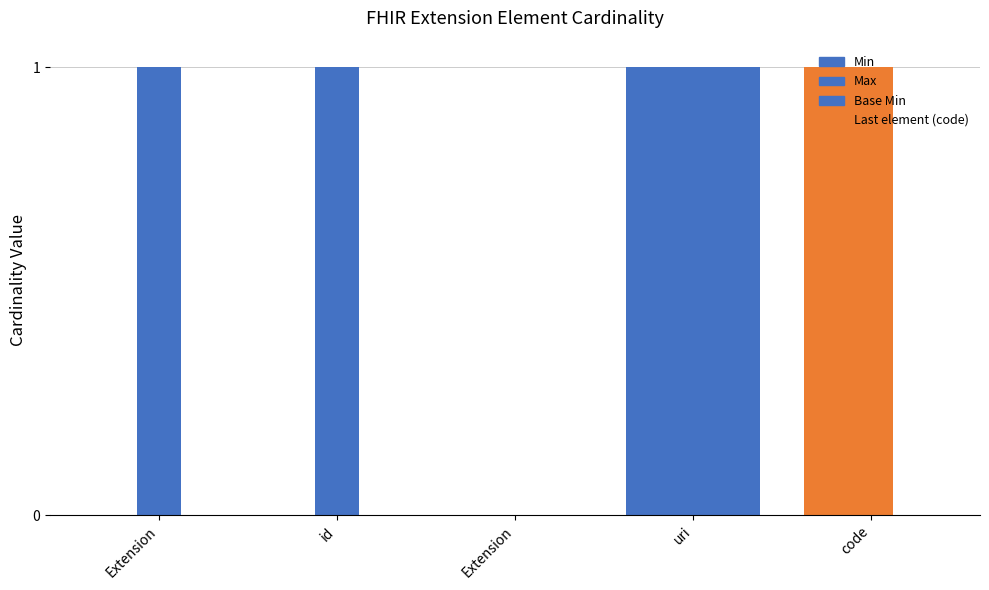

How many groups of bars are there?

5